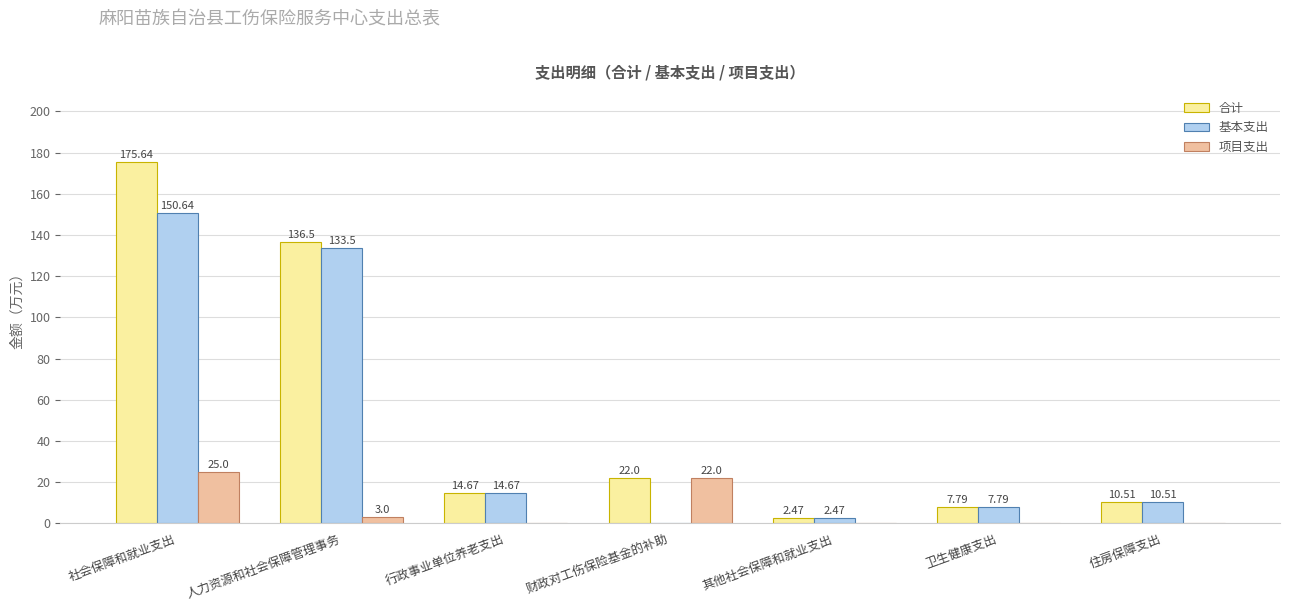

Which series has the widest spread of values?

合计